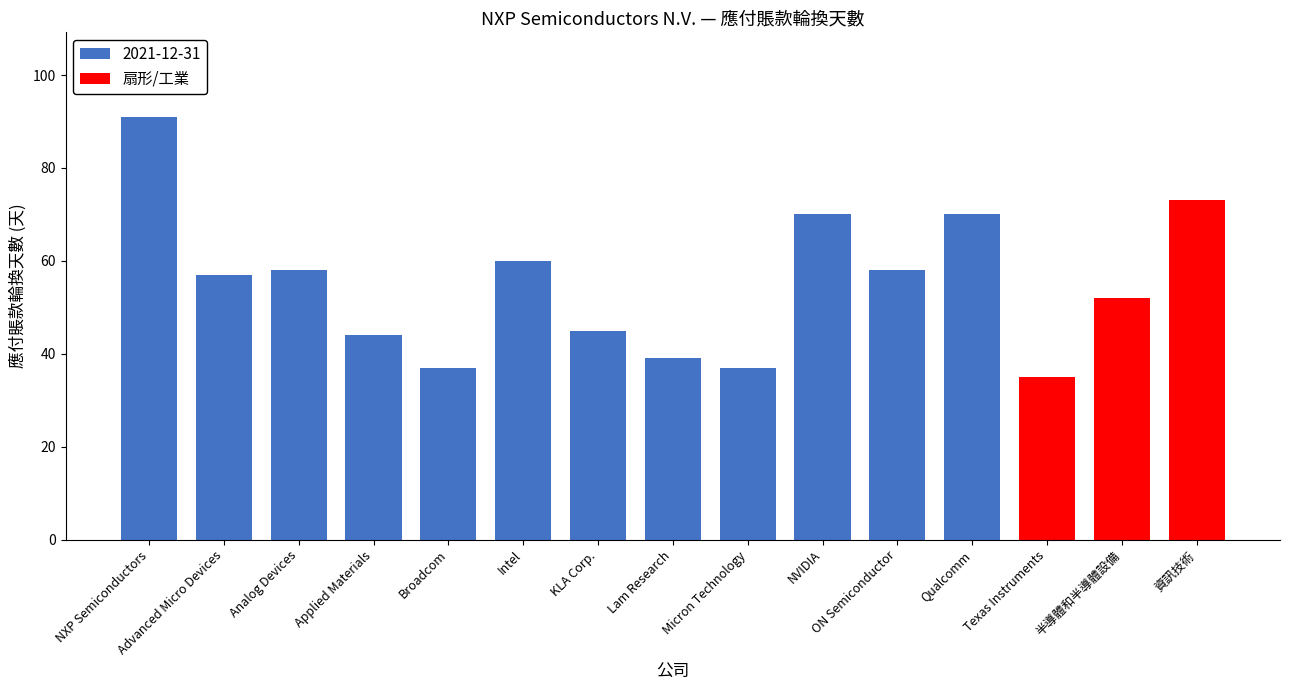

The value of 扇形/工業 at 半導體和半導體設備 is 52. True or false?

True